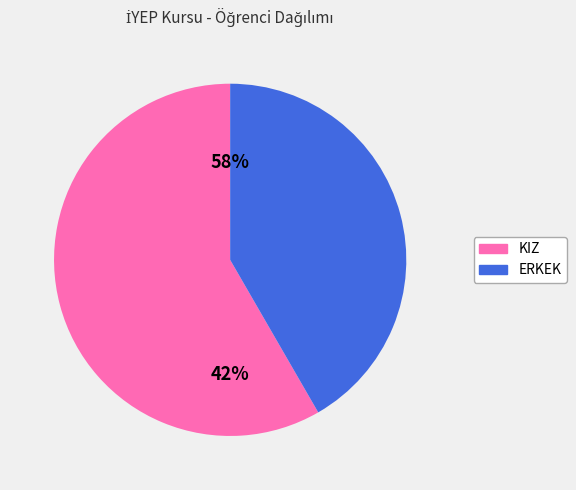

Is it true that KIZ is 44% of the pie?

False